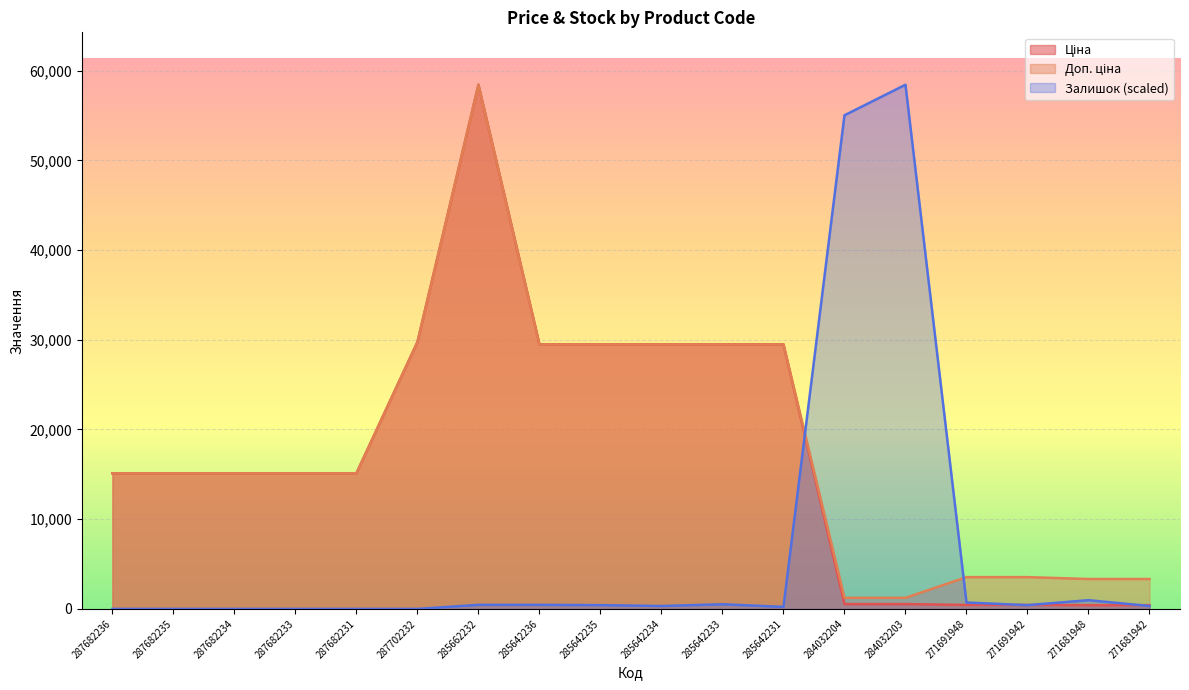

Rank the series by their maximum value, from highest to lowest.

Залишок, Ціна, Доп. ціна